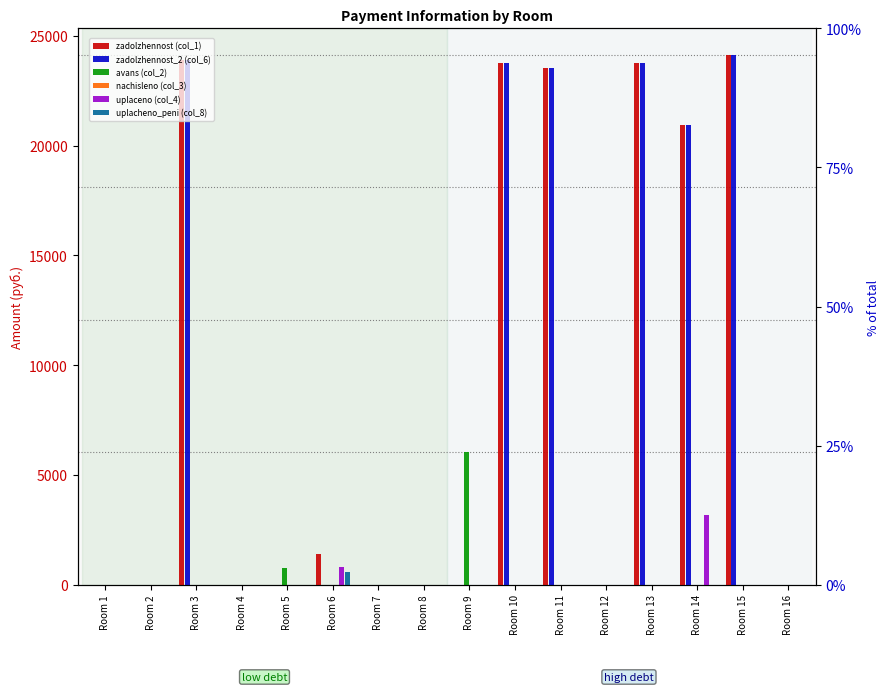

List the series in order of their peak value, lowest first.

nachisleno (col_3), uplacheno_peni (col_8), uplaceno (col_4), avans (col_2), zadolzhennost (col_1), zadolzhennost_2 (col_6)